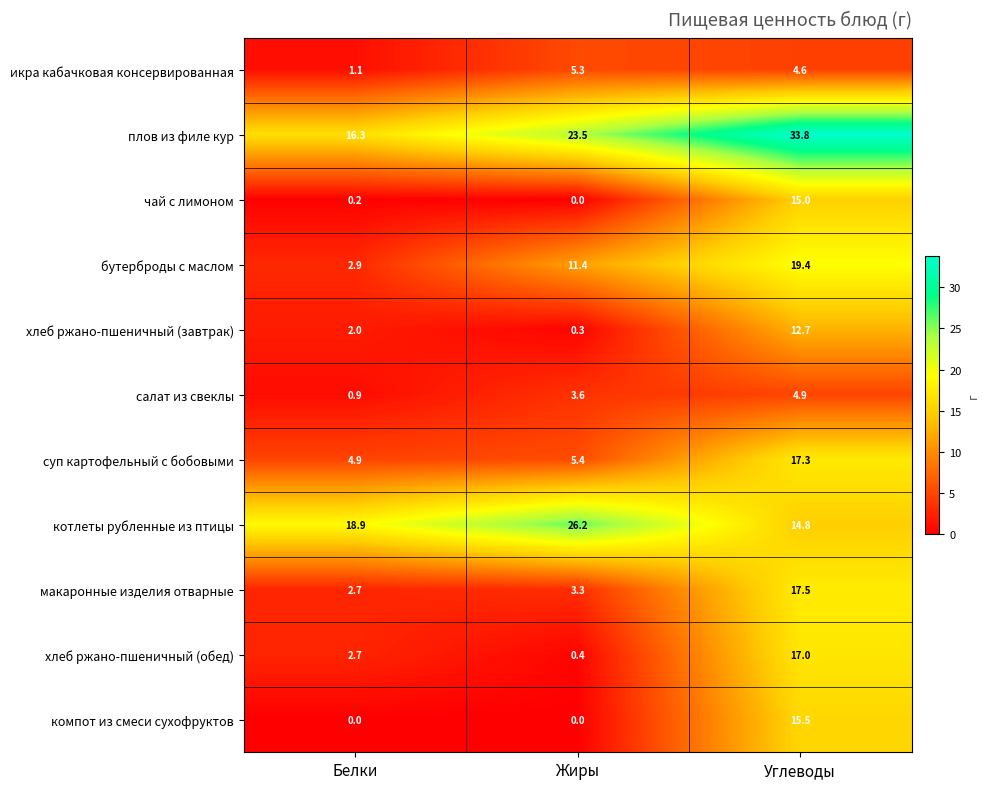

What is the difference between the maximum and second lowest values in the чай с лимоном series?

14.8